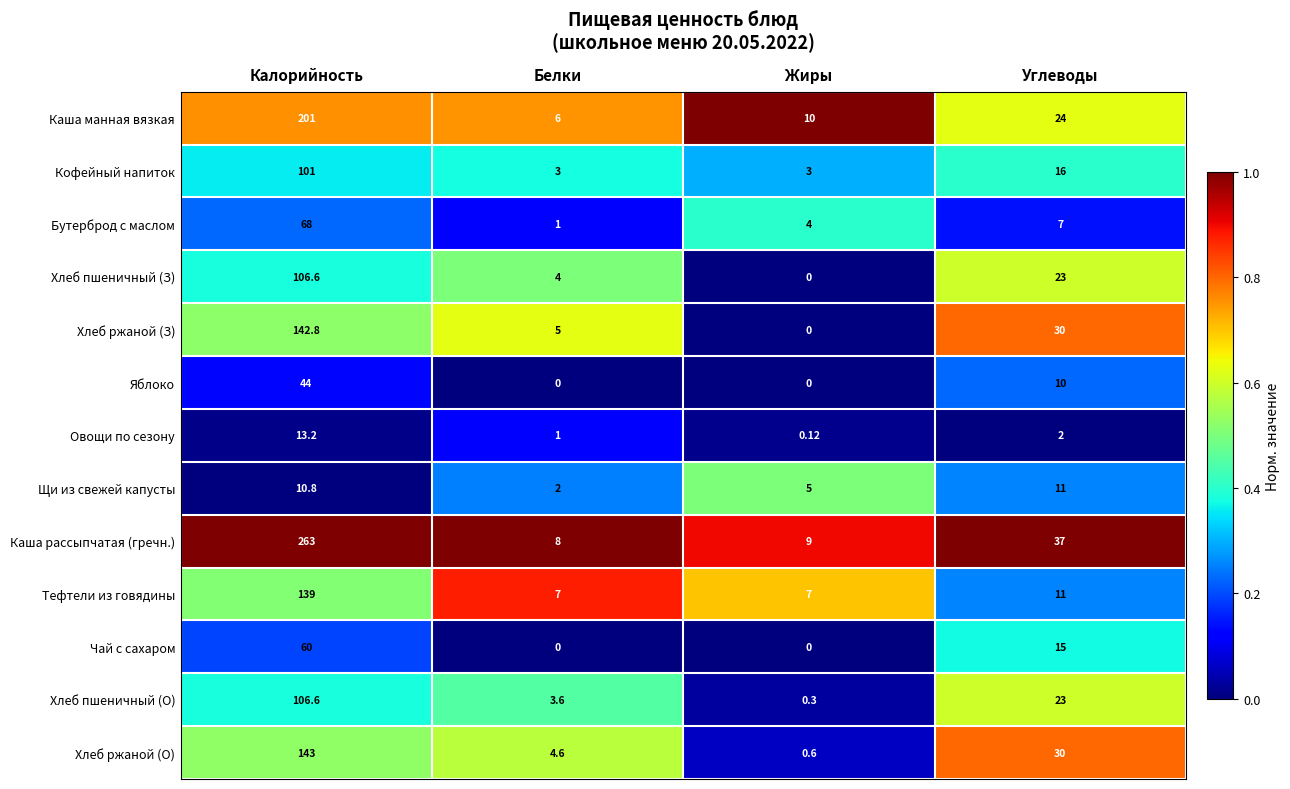

Which label corresponds to the largest value in the chart?

Калорийность